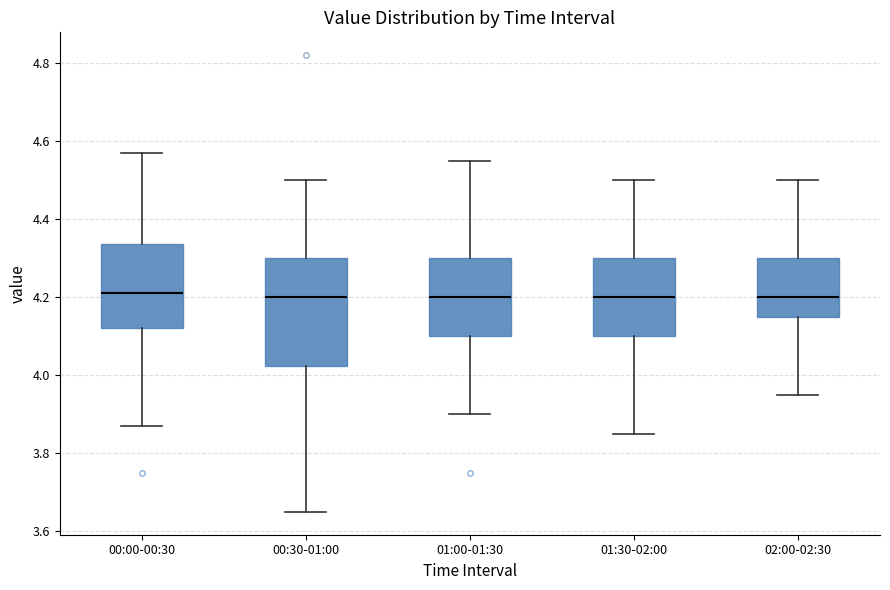

Reading left to right, read every box against the y-axis: the position of its median line, the range the box covers, and the ends of its whiskers. The values are not printed on the chart, so give them approximately, as read against the axis.

00:00-00:30: median 4.22, box 4.12 to 4.34, whiskers 3.88 to 4.58
00:30-01:00: median 4.20, box 4.02 to 4.30, whiskers 3.66 to 4.50
01:00-01:30: median 4.20, box 4.10 to 4.30, whiskers 3.90 to 4.56
01:30-02:00: median 4.20, box 4.10 to 4.30, whiskers 3.86 to 4.50
02:00-02:30: median 4.20, box 4.16 to 4.30, whiskers 3.96 to 4.50